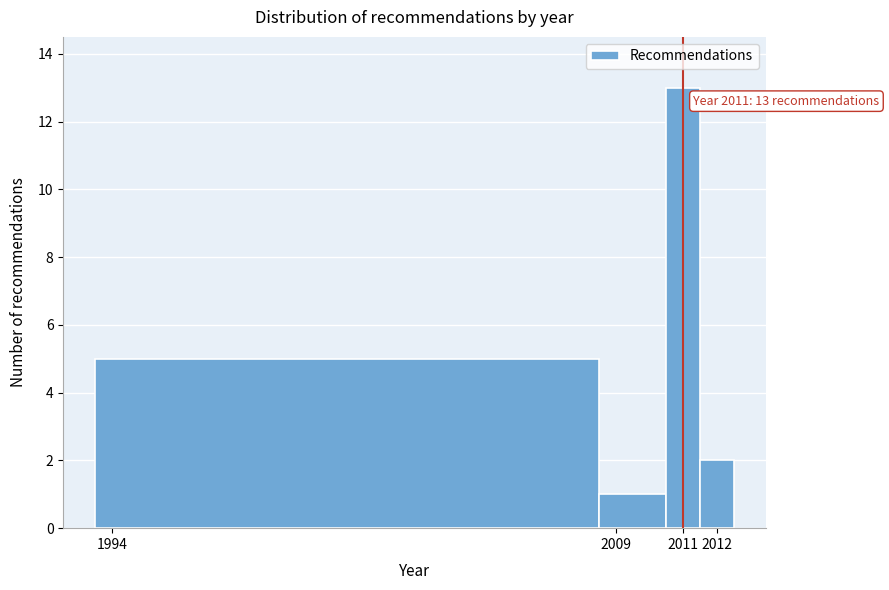

Over which range of the x-axis is the bar tallest?

2010.5 to 2011.5